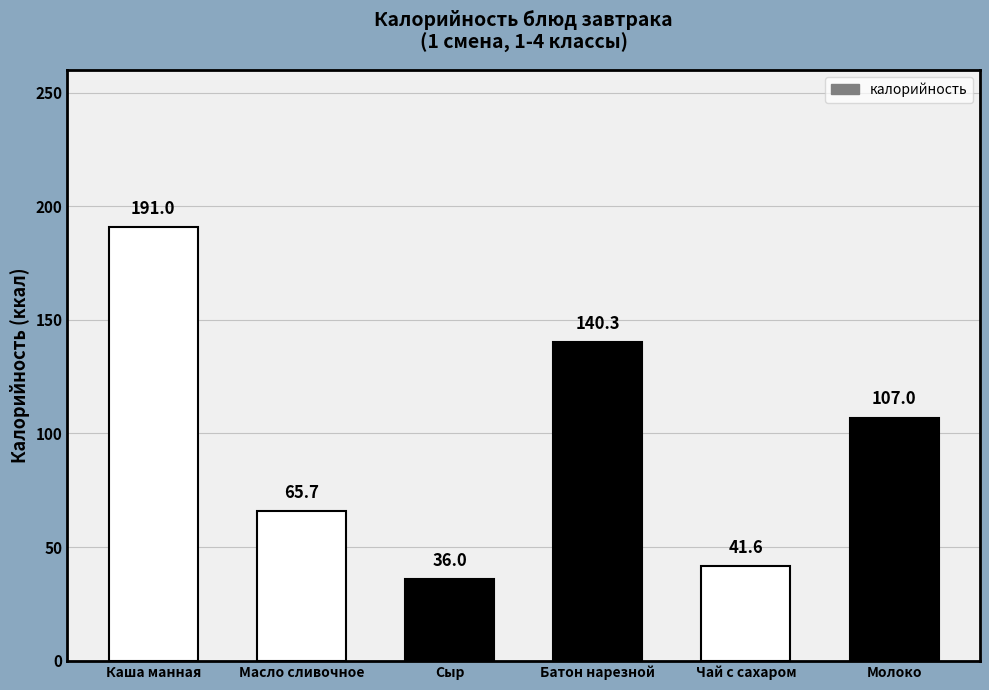

What value does the data have at Чай с сахаром?

41.6